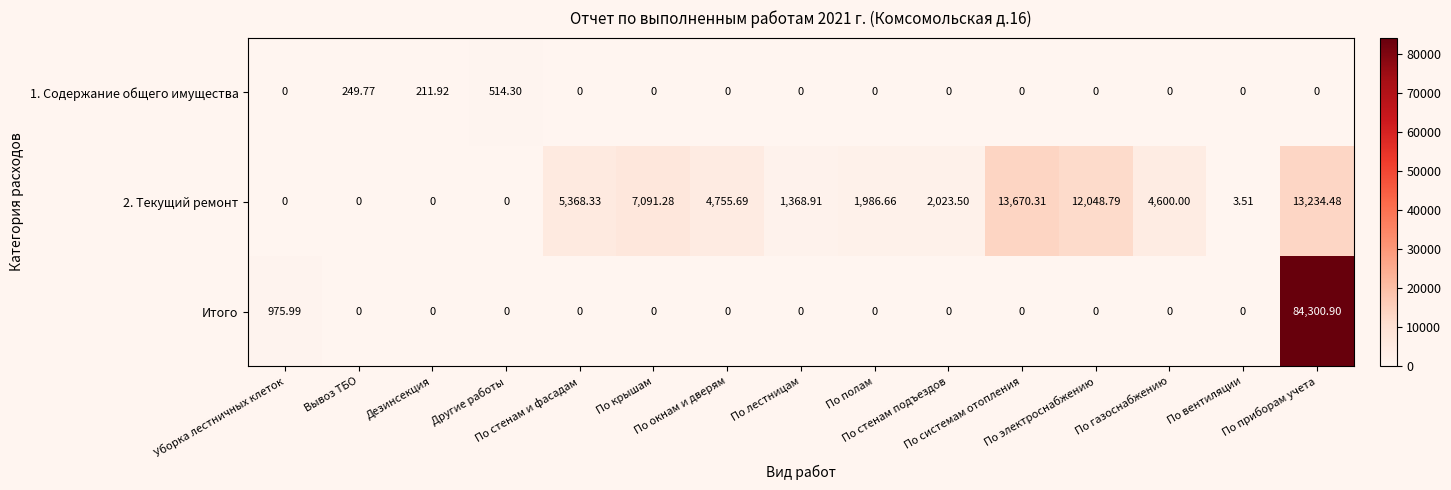

Which series has the largest total across all categories?

Итого